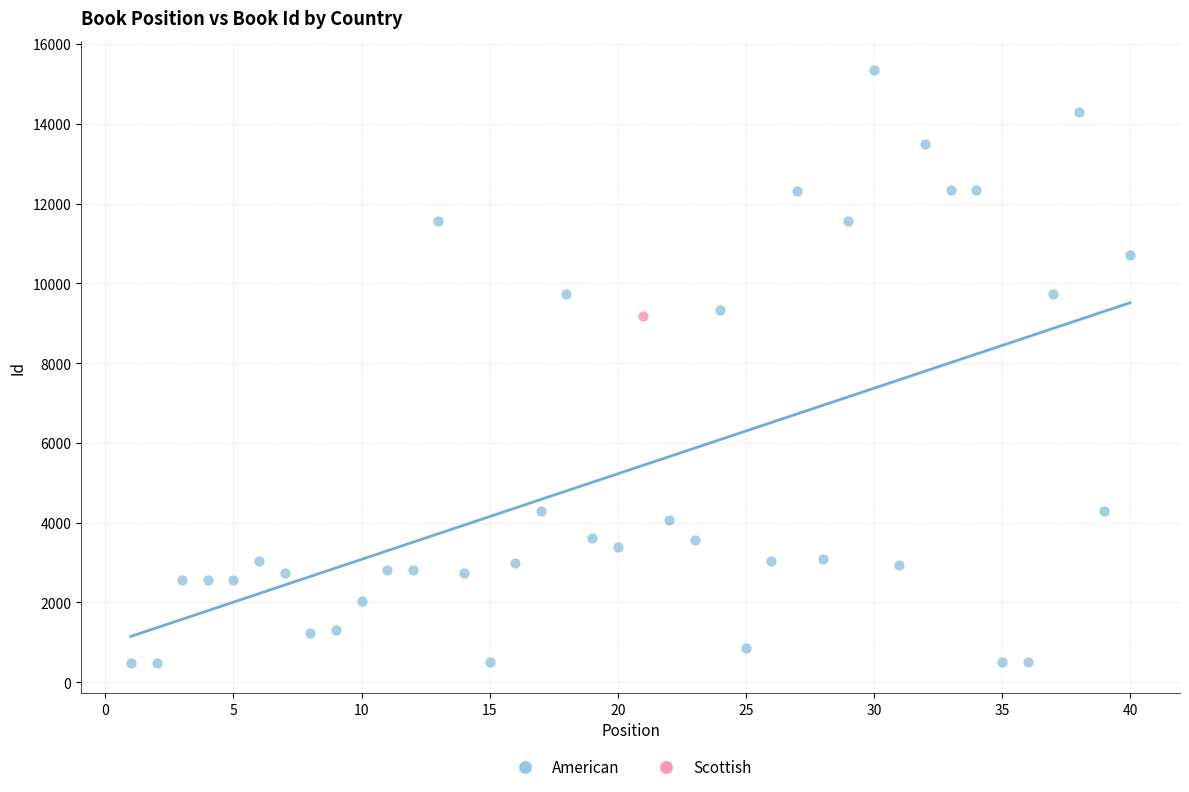

What are all the series names shown in the legend?

American, Scottish